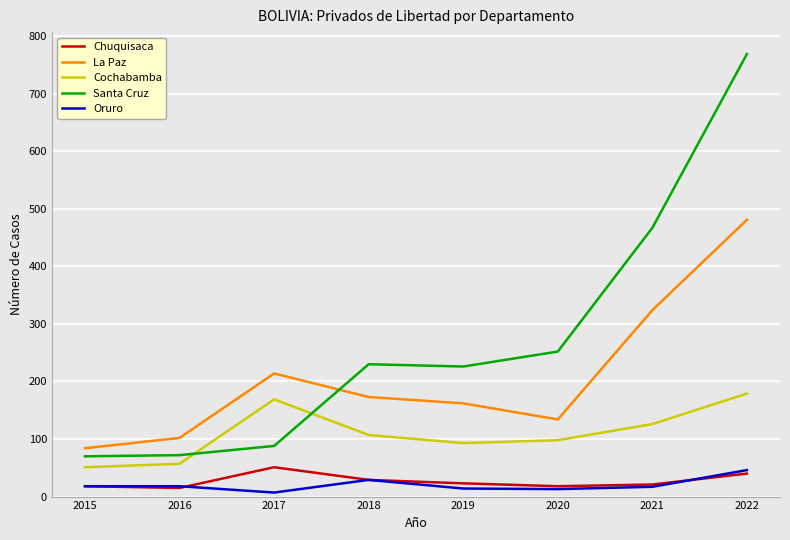

Between 2021 and 2022, which series saw the biggest shift?

Santa Cruz